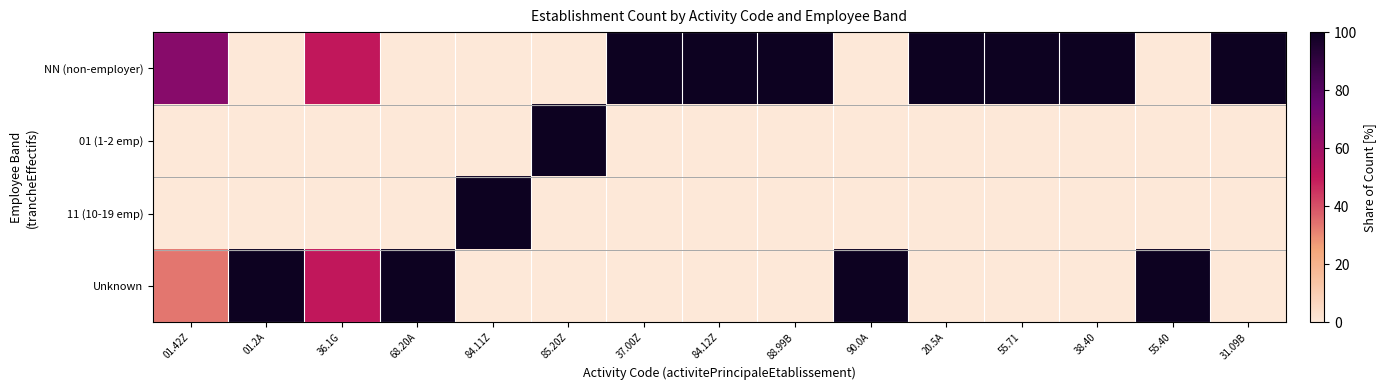

Reading left to right, transcribe all the data shown in this chart.

NN (non-employer): 01.42Z=66.7	01.2A=0.0	36.1G=50.0	68.20A=0.0	84.11Z=0.0	85.20Z=0.0	37.00Z=100.0	84.12Z=100.0	88.99B=100.0	90.0A=0.0	20.5A=100.0	55.71=100.0	38.40=100.0	55.40=0.0	31.09B=100.0
01 (1-2 emp): 01.42Z=0.0	01.2A=0.0	36.1G=0.0	68.20A=0.0	84.11Z=0.0	85.20Z=100.0	37.00Z=0.0	84.12Z=0.0	88.99B=0.0	90.0A=0.0	20.5A=0.0	55.71=0.0	38.40=0.0	55.40=0.0	31.09B=0.0
11 (10-19 emp): 01.42Z=0.0	01.2A=0.0	36.1G=0.0	68.20A=0.0	84.11Z=100.0	85.20Z=0.0	37.00Z=0.0	84.12Z=0.0	88.99B=0.0	90.0A=0.0	20.5A=0.0	55.71=0.0	38.40=0.0	55.40=0.0	31.09B=0.0
Unknown: 01.42Z=33.3	01.2A=100.0	36.1G=50.0	68.20A=100.0	84.11Z=0.0	85.20Z=0.0	37.00Z=0.0	84.12Z=0.0	88.99B=0.0	90.0A=100.0	20.5A=0.0	55.71=0.0	38.40=0.0	55.40=100.0	31.09B=0.0